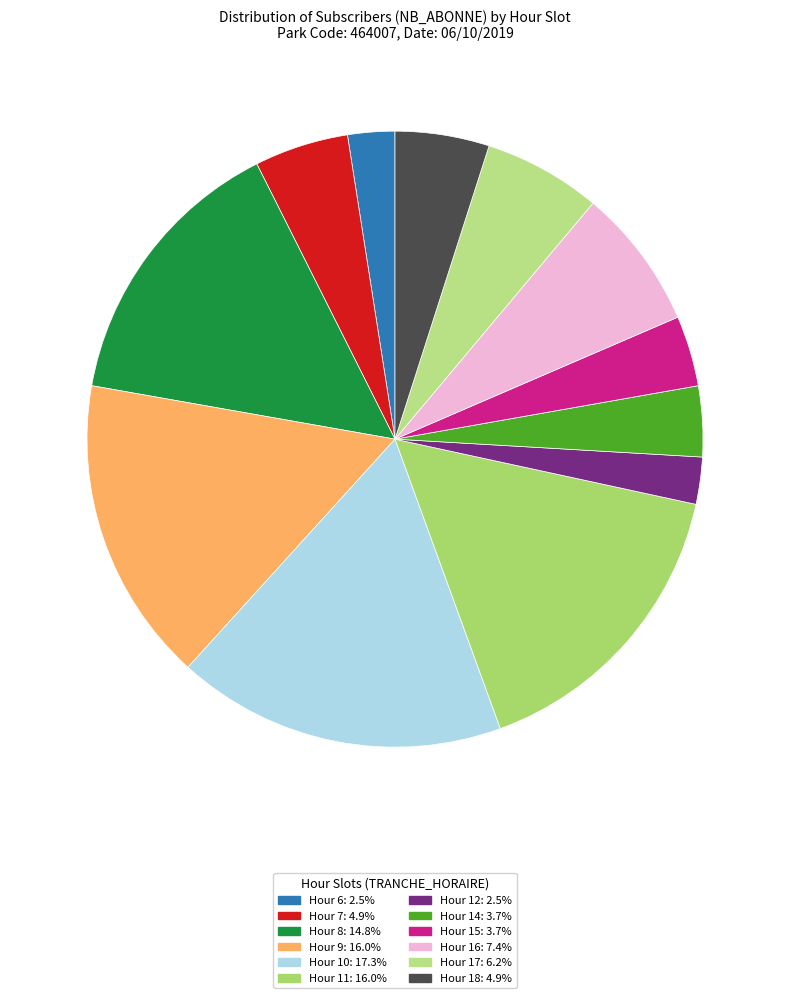

What is the largest slice in the pie chart?

10